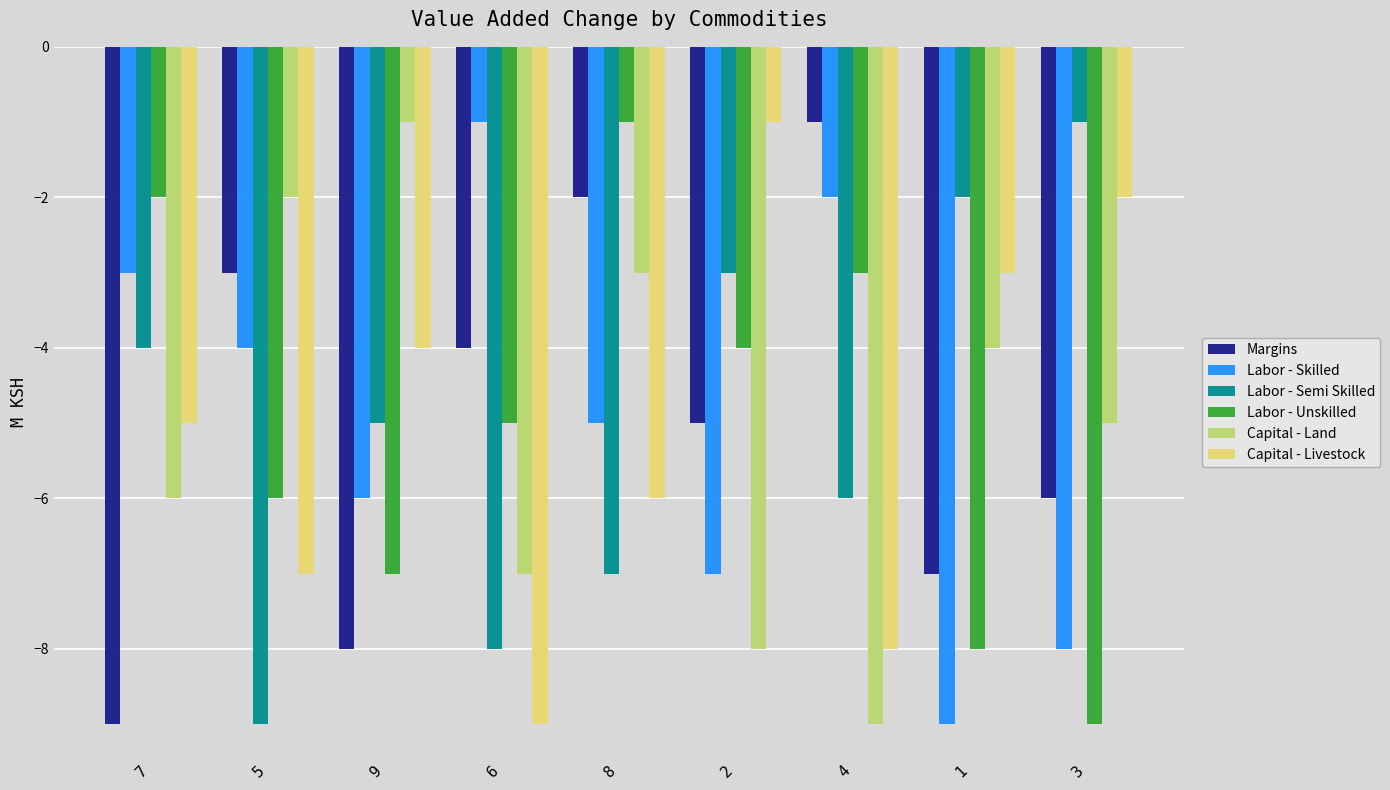

What is the total value across all series at 7?

-29